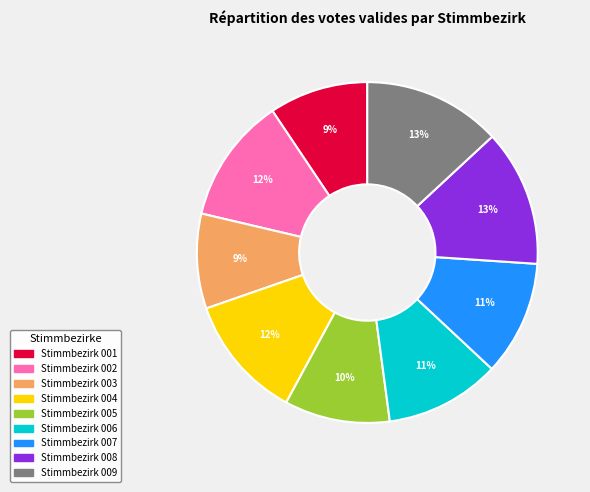

The Stimmbezirk 001 slice represents 9% of the pie. True or false?

True